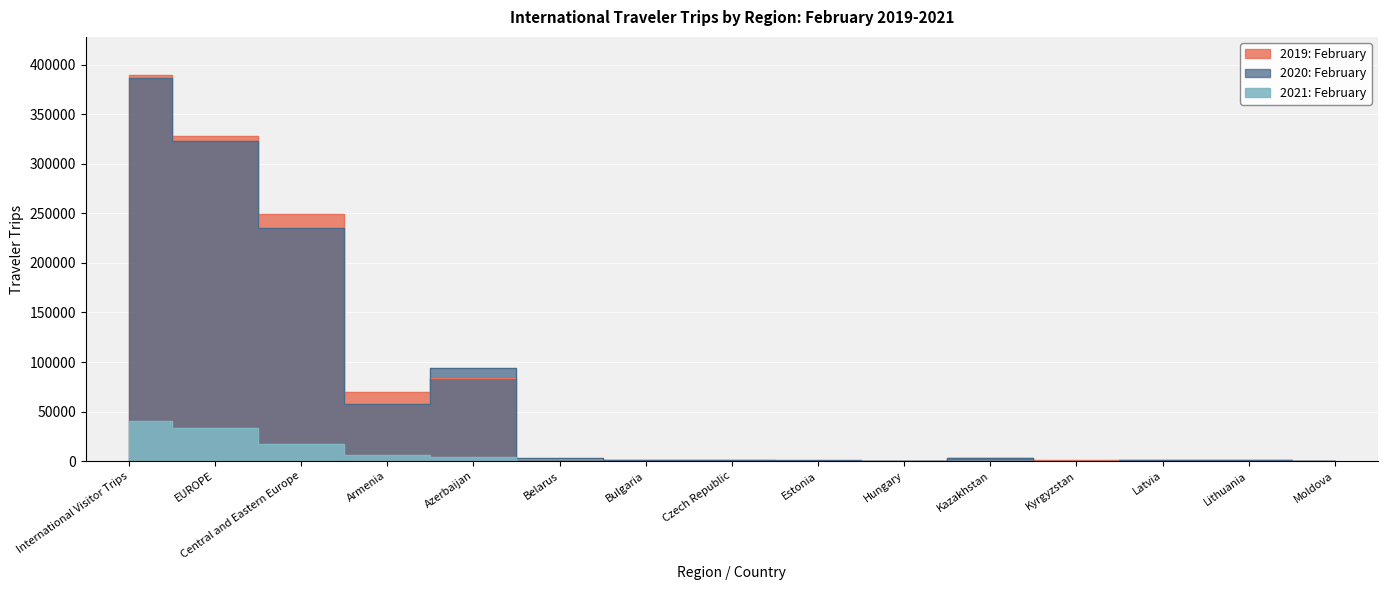

What is the value of the 2019: February point at the 1st from the left?

389218